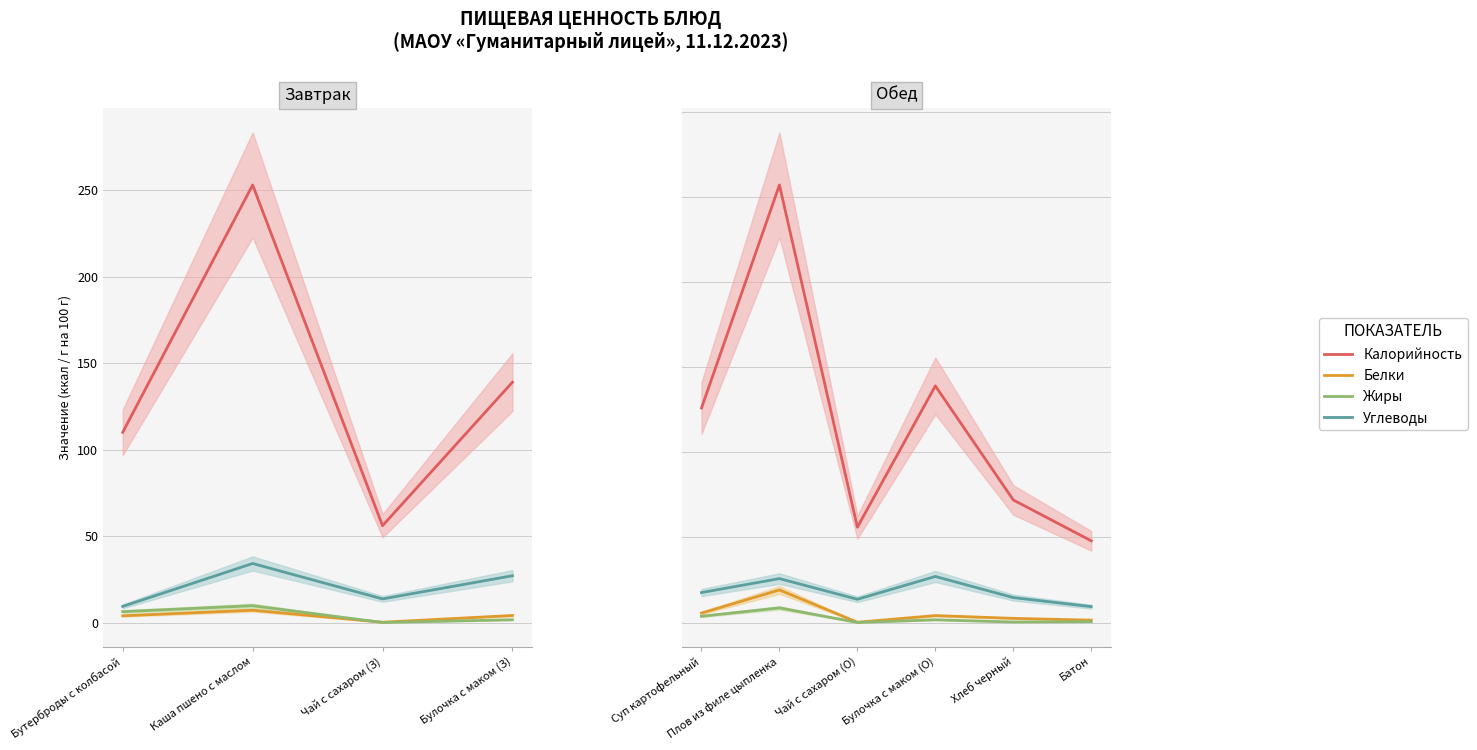

How many lines are shown in the chart?

4